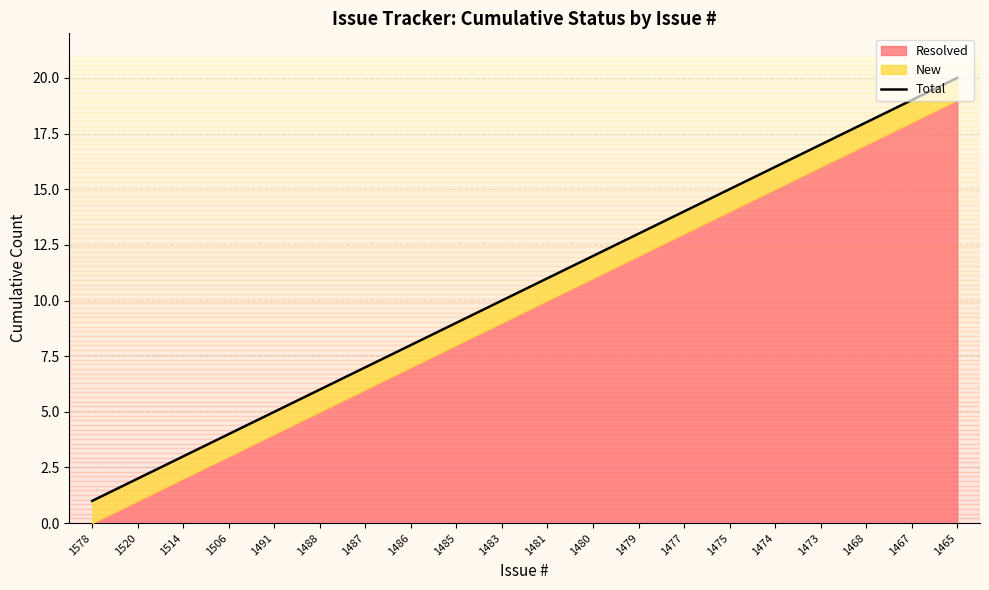

List the labels in order of value, largest first.

1465, 1467, 1468, 1473, 1474, 1475, 1477, 1479, 1480, 1481, 1483, 1485, 1486, 1487, 1488, 1491, 1506, 1514, 1520, 1578